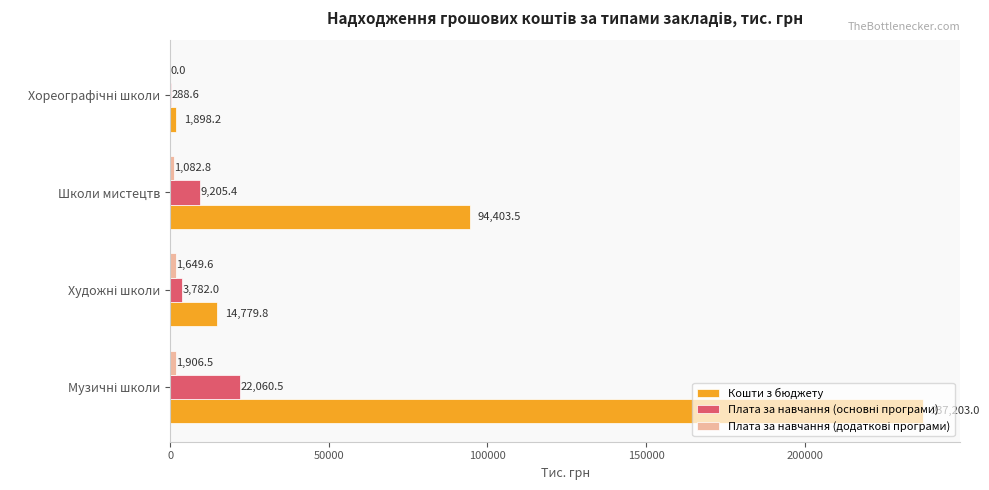

Which series has the largest total across all categories?

Кошти з бюджету